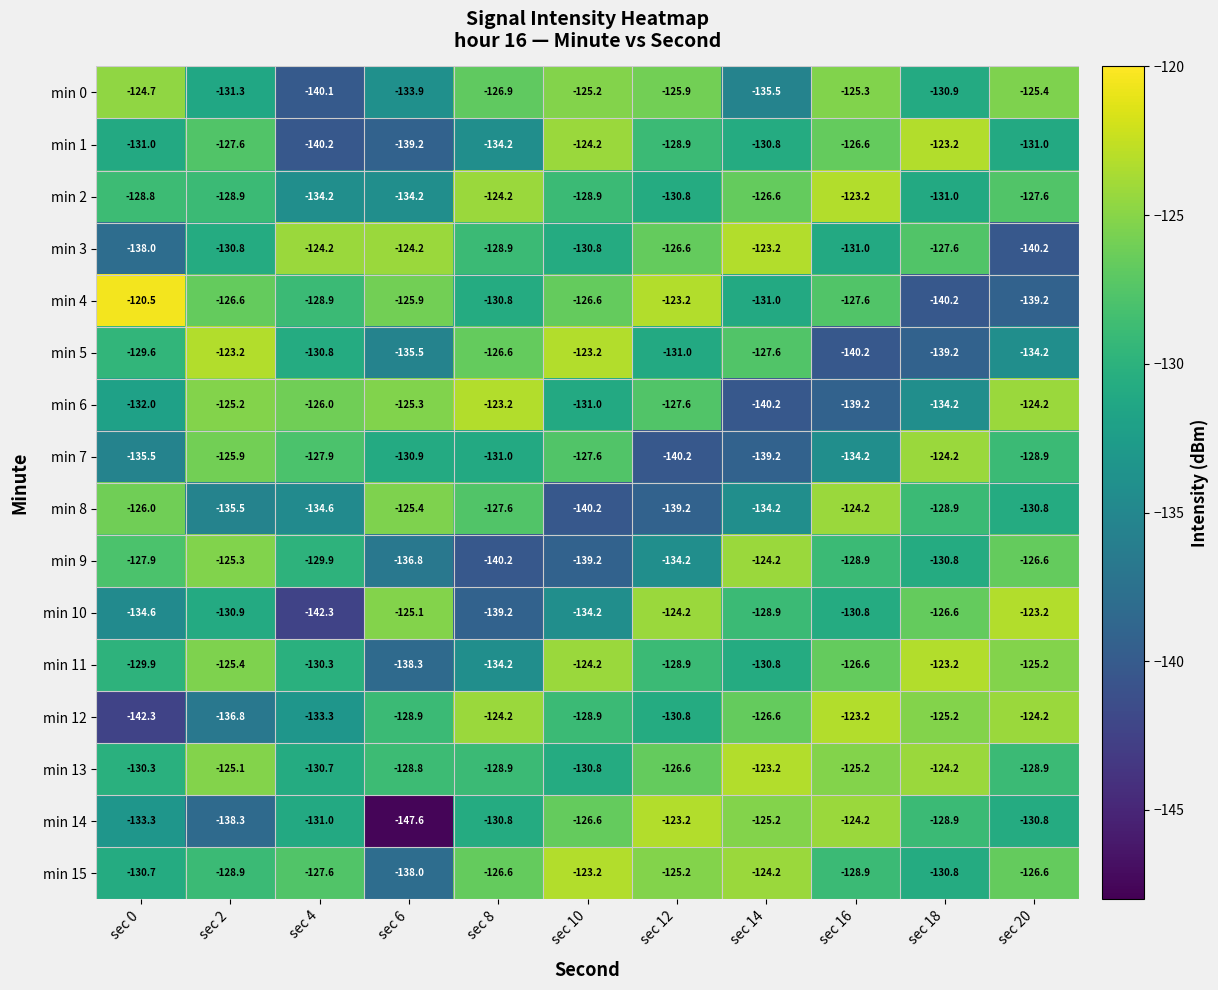

Where does the min 15 series first go above -127?

sec 8